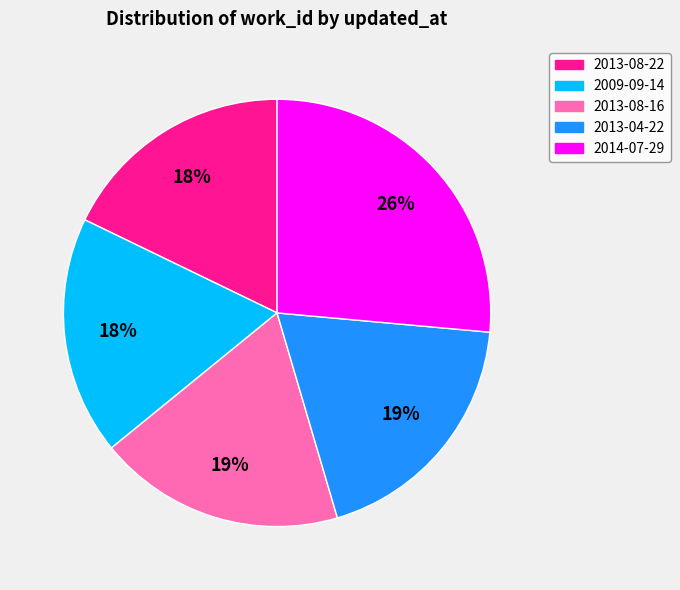

Is it true that 2013-04-22 is 19% of the pie?

True